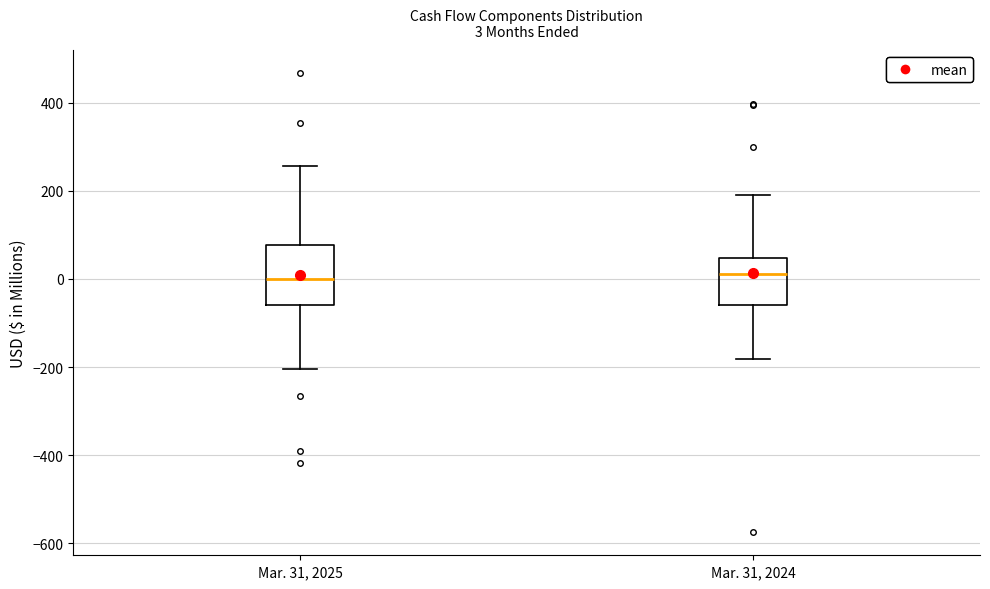

Which box is the tallest, from its lower edge to its upper edge?

Mar. 31, 2025